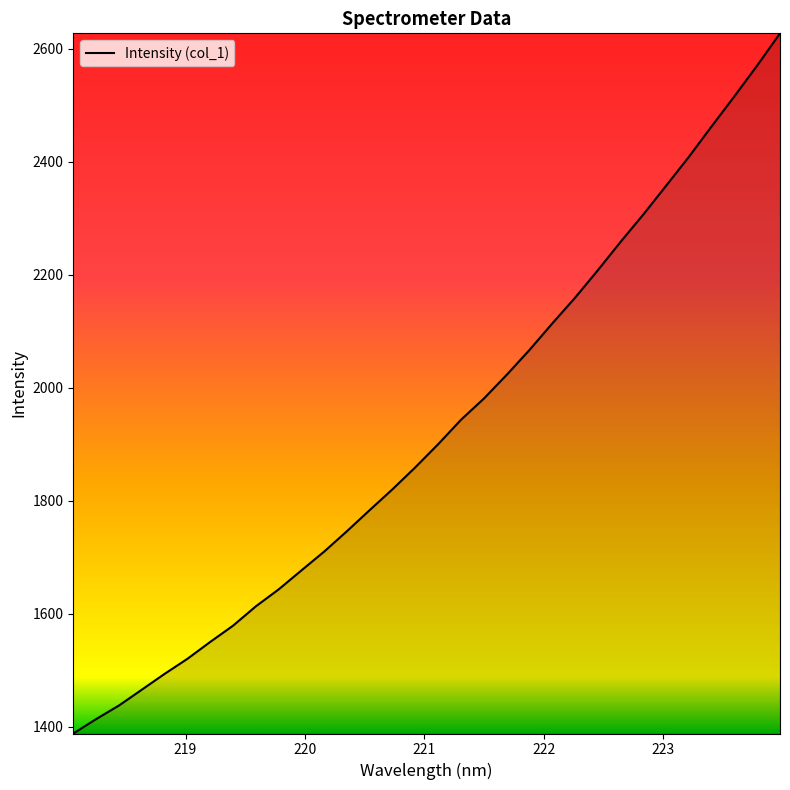

What is the difference between the maximum and minimum values?

1239.2